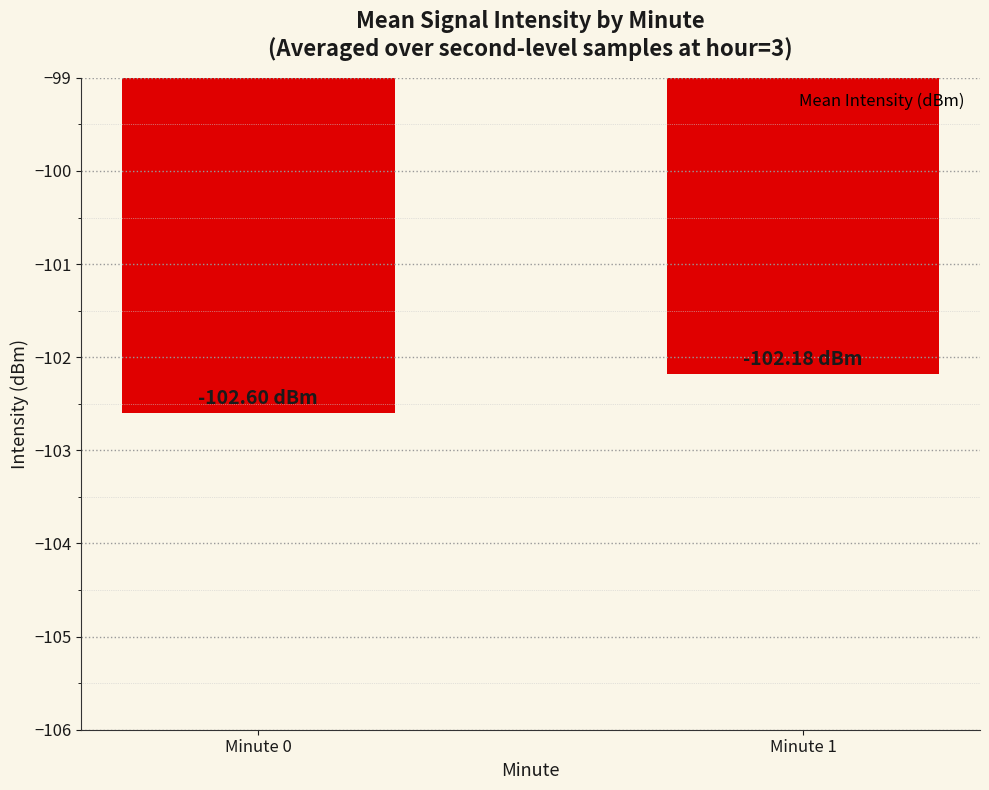

What is the sum of the values at Minute 0 and Minute 1?

-204.8